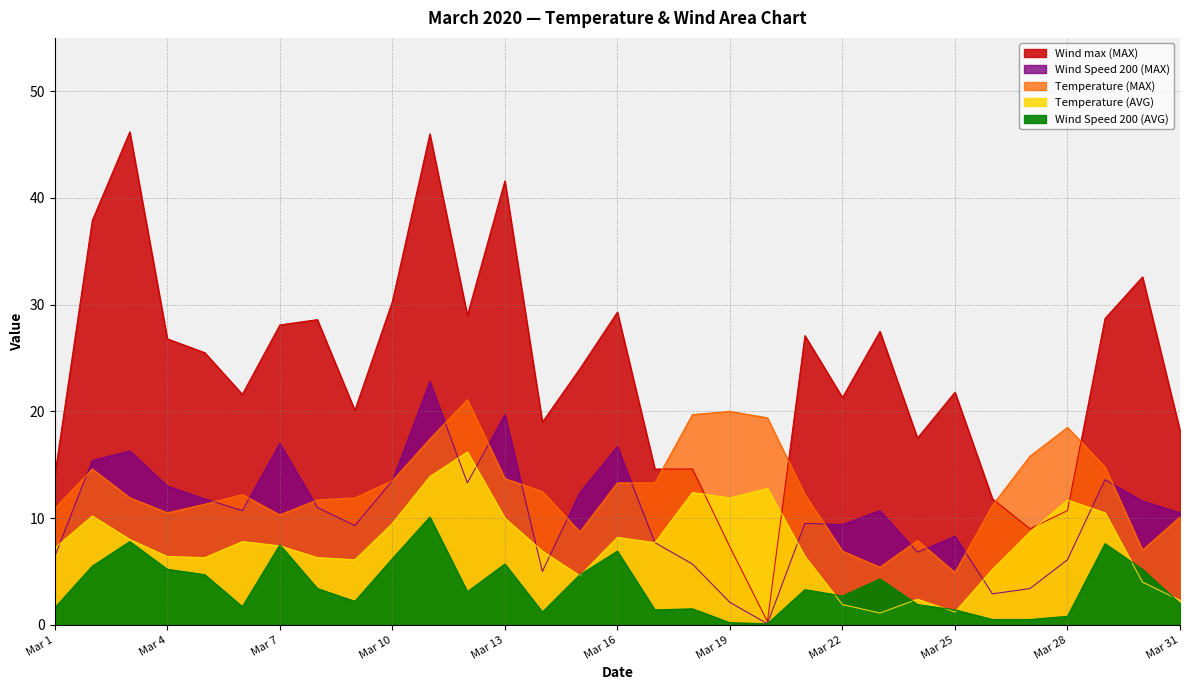

What is the average value of the Temperature (MAX) series?

12.7